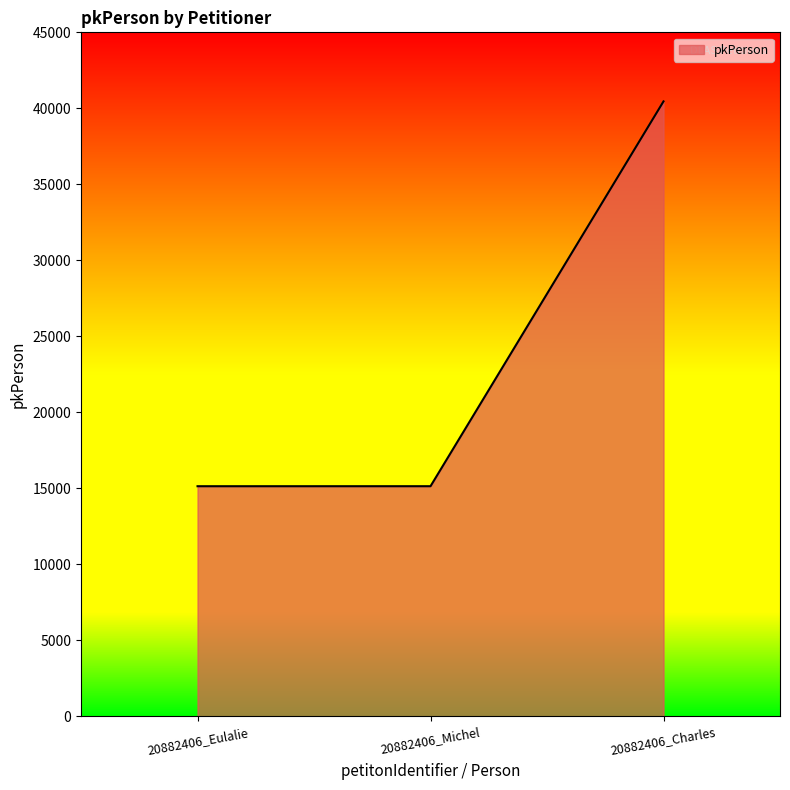

Is it true that the value at 20882406_Charles is 40457?

True